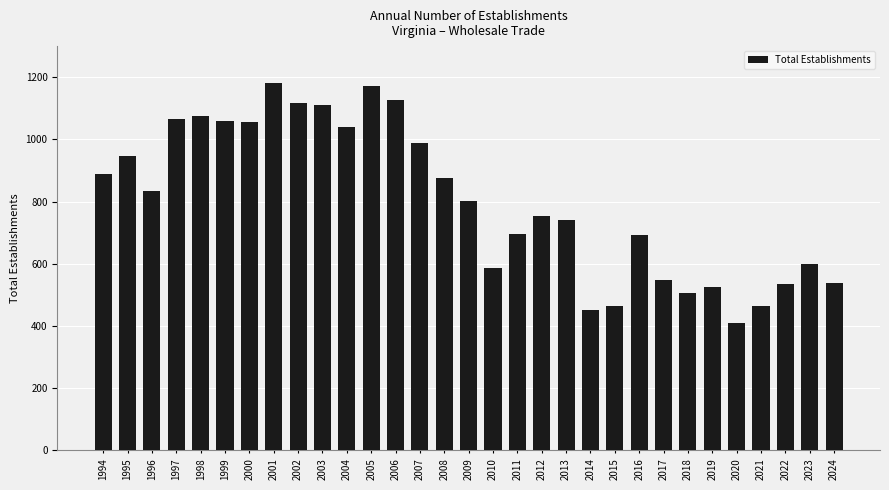

Approximately how many times larger is the value at 1998 compared to 2017?

2.0